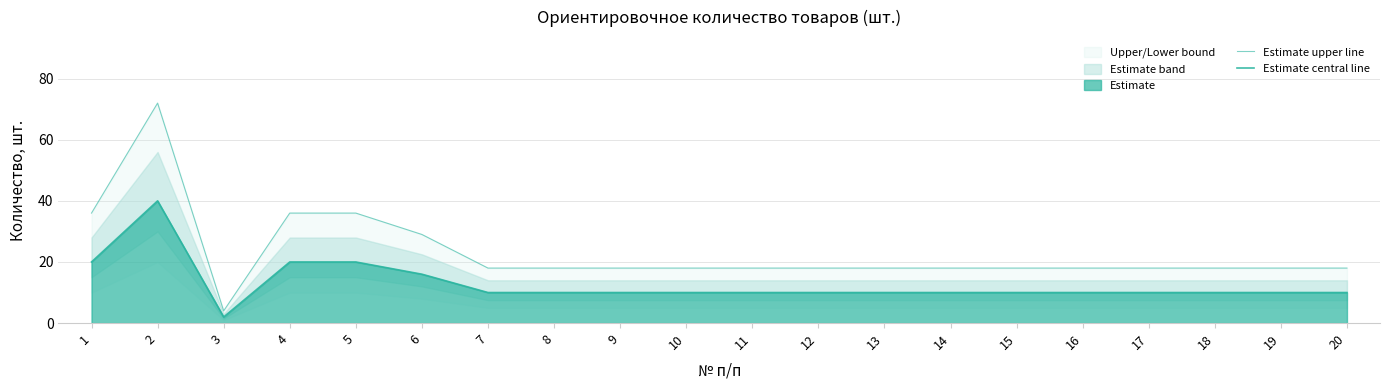

How many lines are shown in the chart?

2